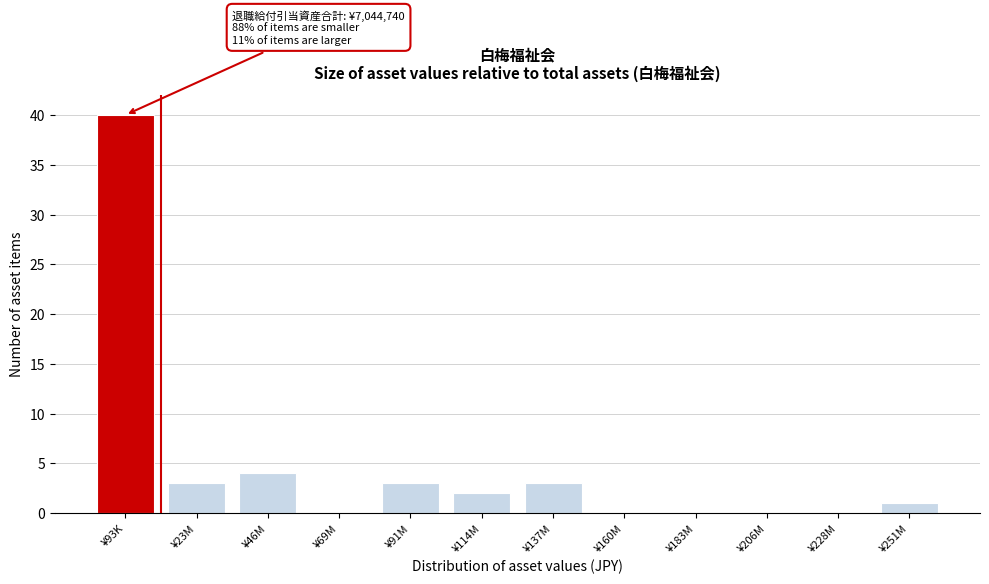

Reading left to right, list all the values displayed in this chart.

¥93K=40	¥23M=3	¥46M=4	¥69M=0	¥91M=3	¥114M=2	¥137M=3	¥160M=0	¥183M=0	¥206M=0	¥228M=0	¥251M=1